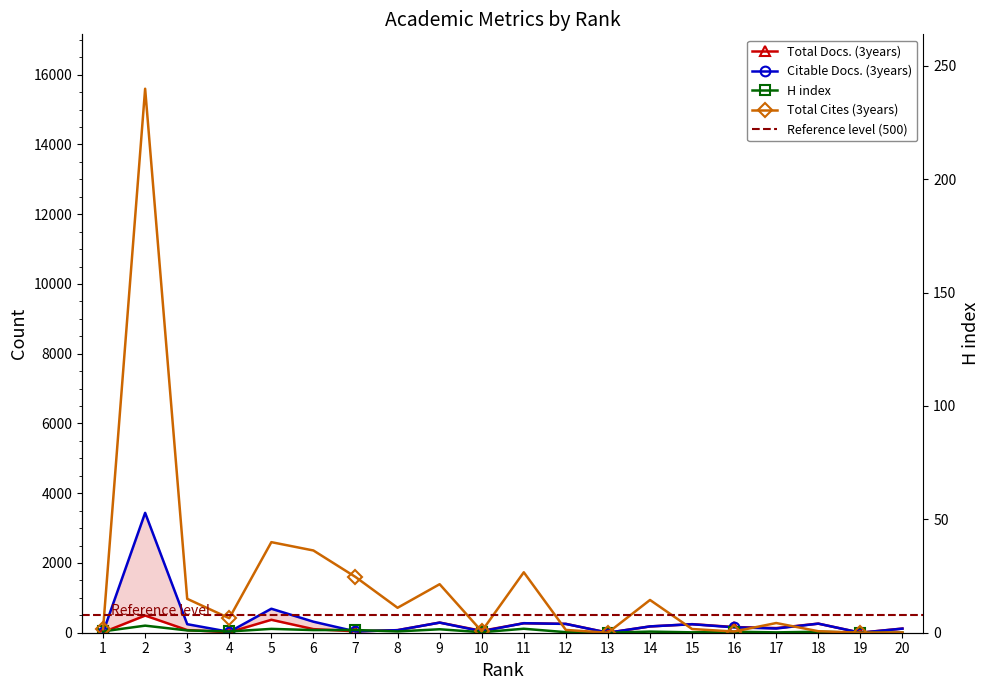

How many values in the Total Docs. (3years) series are below 133?

10